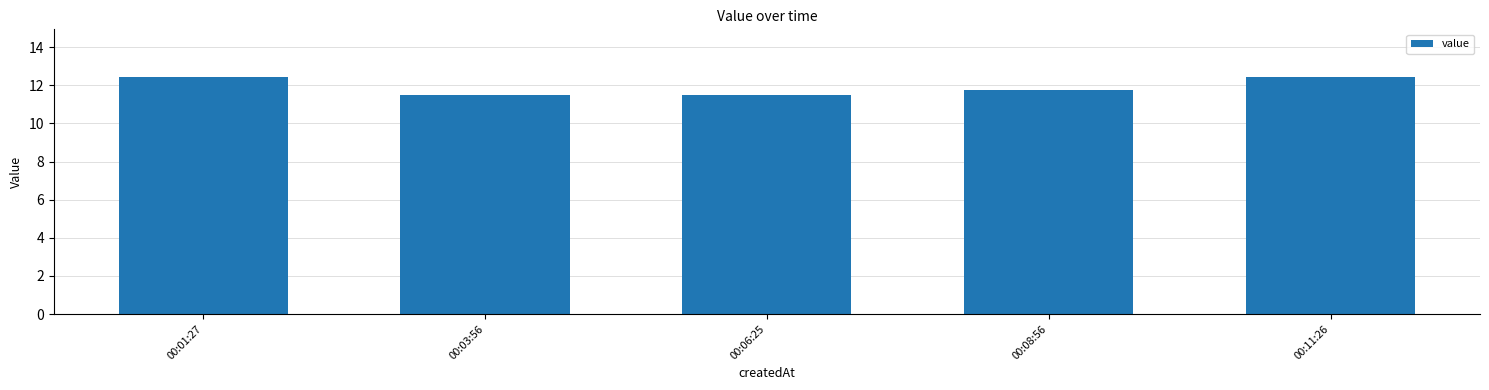

The value at 00:08:56 is 11.8. True or false?

True